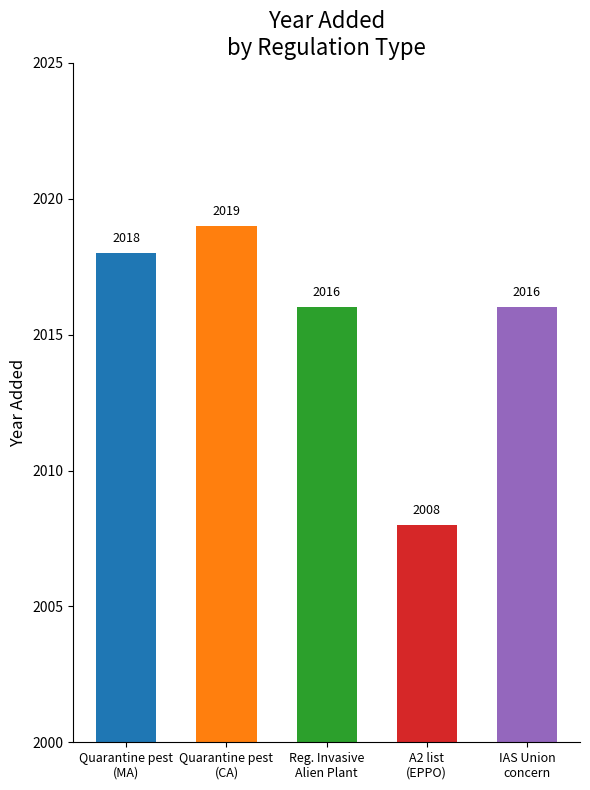

Which category has the lowest value across all series?

A2 list